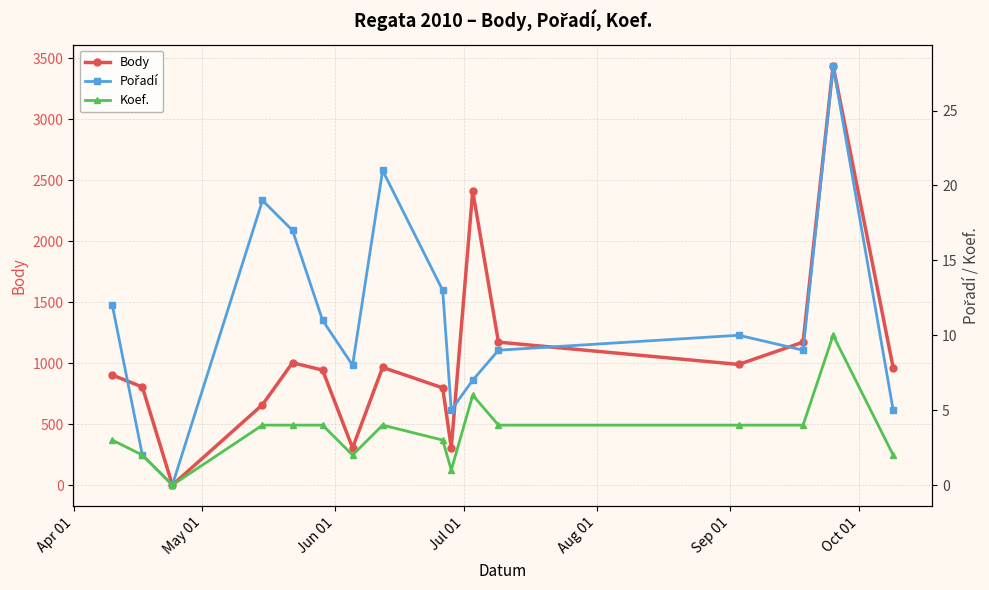

How many values in the Pořadí series are below 10?

8